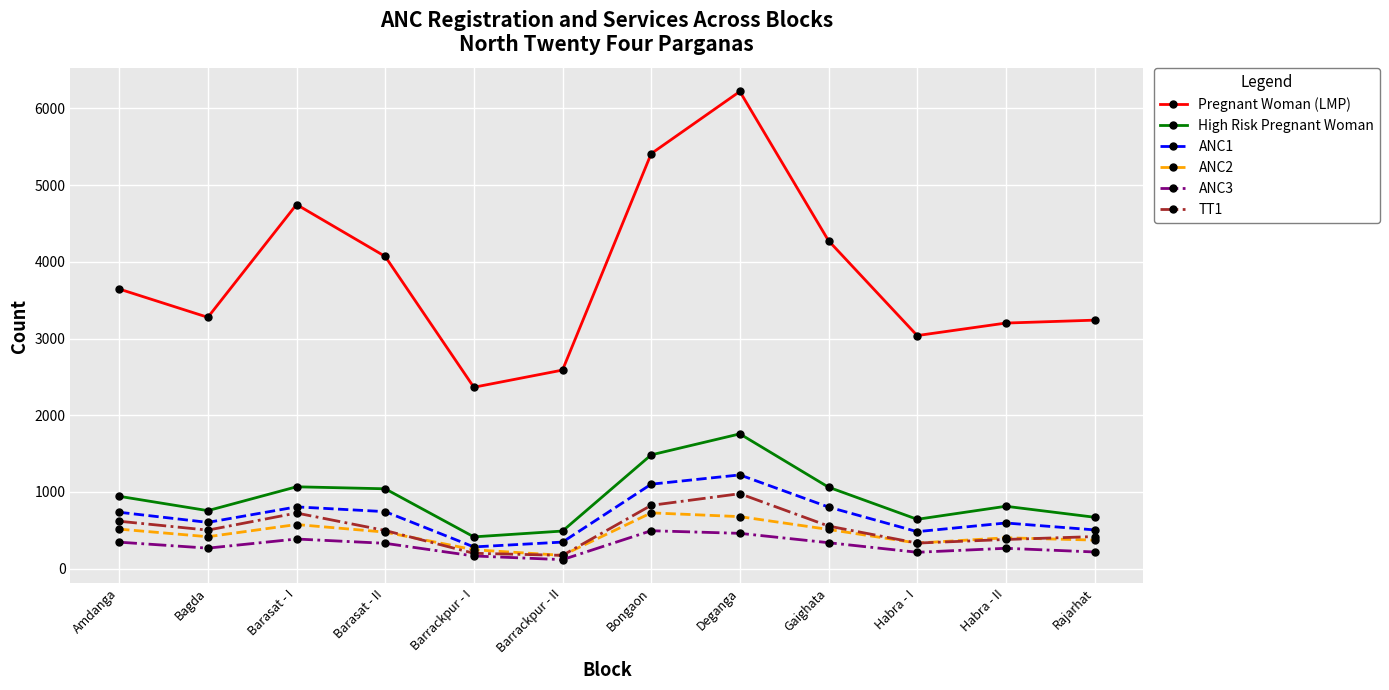

What is the total value across all series at Habra - I?

5043